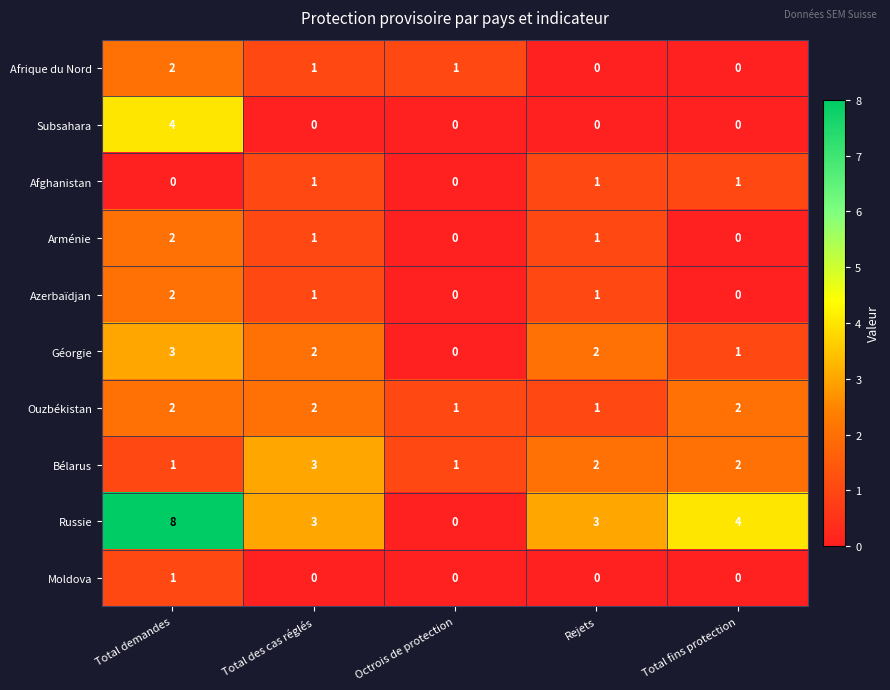

What is the spread (max minus min) of values at Total des cas réglés?

3